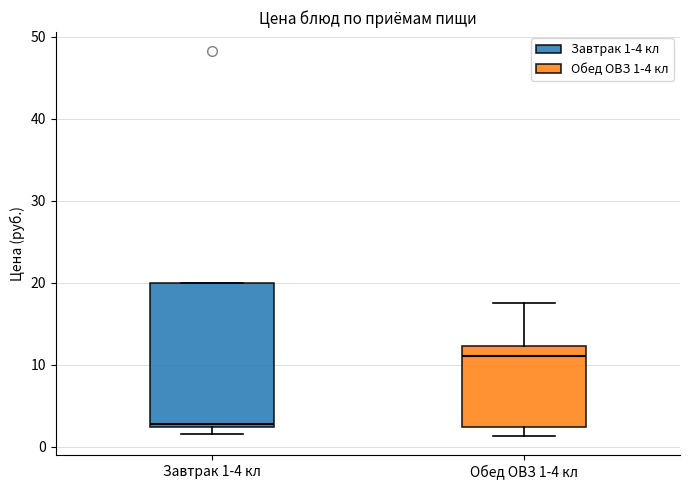

Where is the lower edge of the box for Обед ОВЗ 1-4 кл on the y-axis? The values are not printed on the chart, so give them approximately, as read against the axis.

2